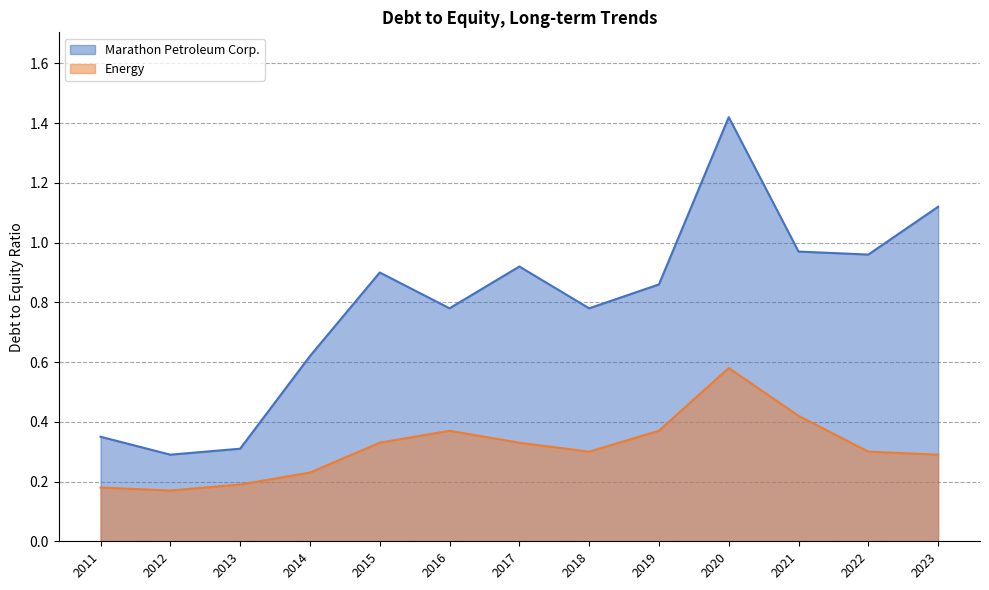

List the series in order of their peak value, highest first.

Marathon Petroleum Corp., Energy